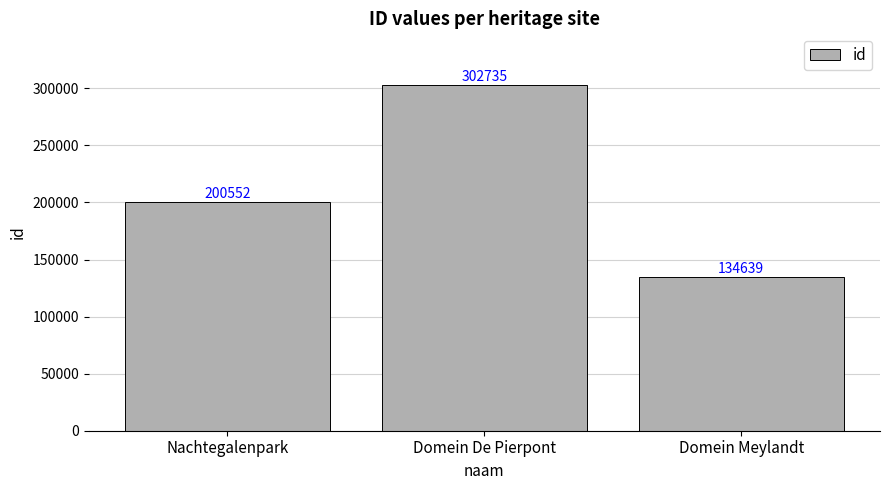

At which label is the value closest to 218687?

Nachtegalenpark